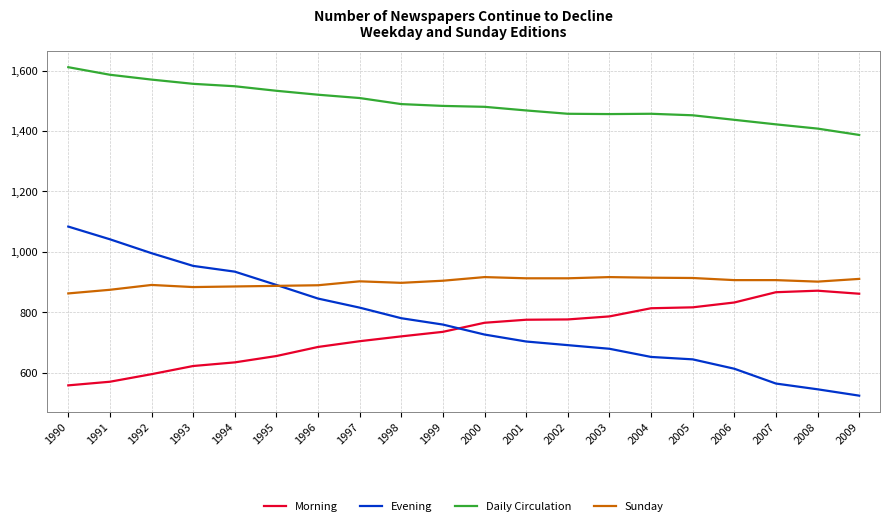

Is the value of Daily Circulation at 1996 greater than the value of Sunday at 1997?

Yes